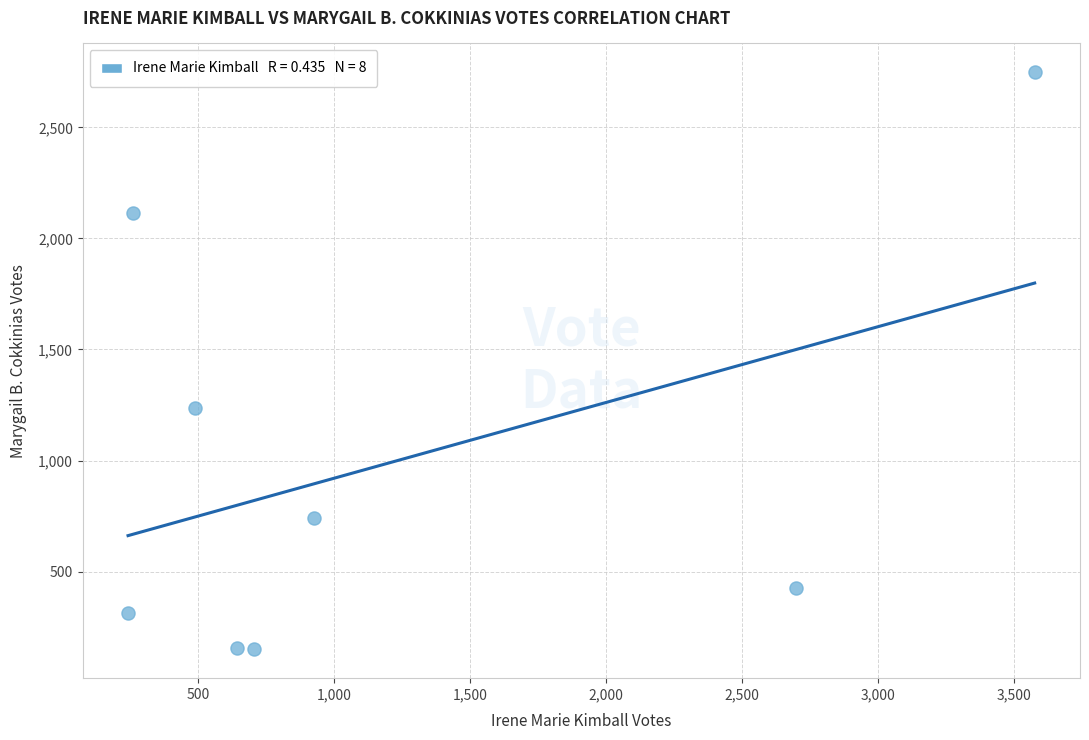

What Y value in the scatter plot is closest to 1449?

1235